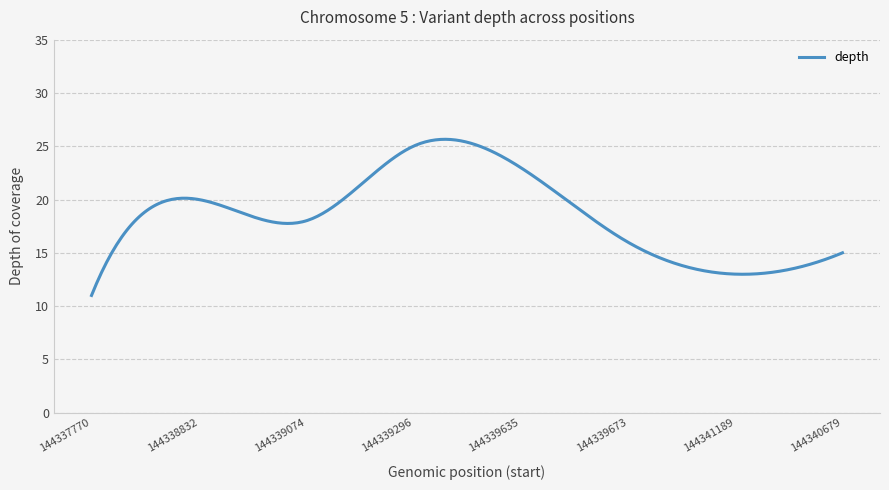

What is the minimum value shown in the chart?

11.0